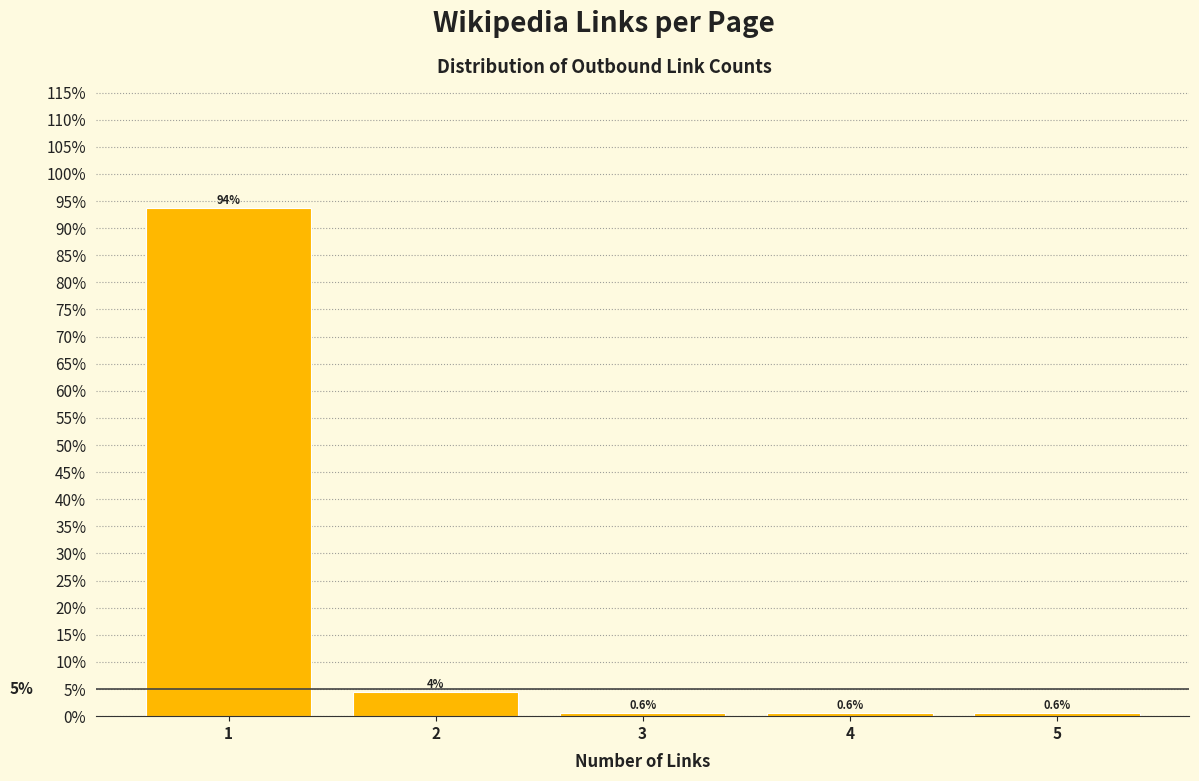

Over which range of the x-axis is the bar tallest?

0.5 to 1.5